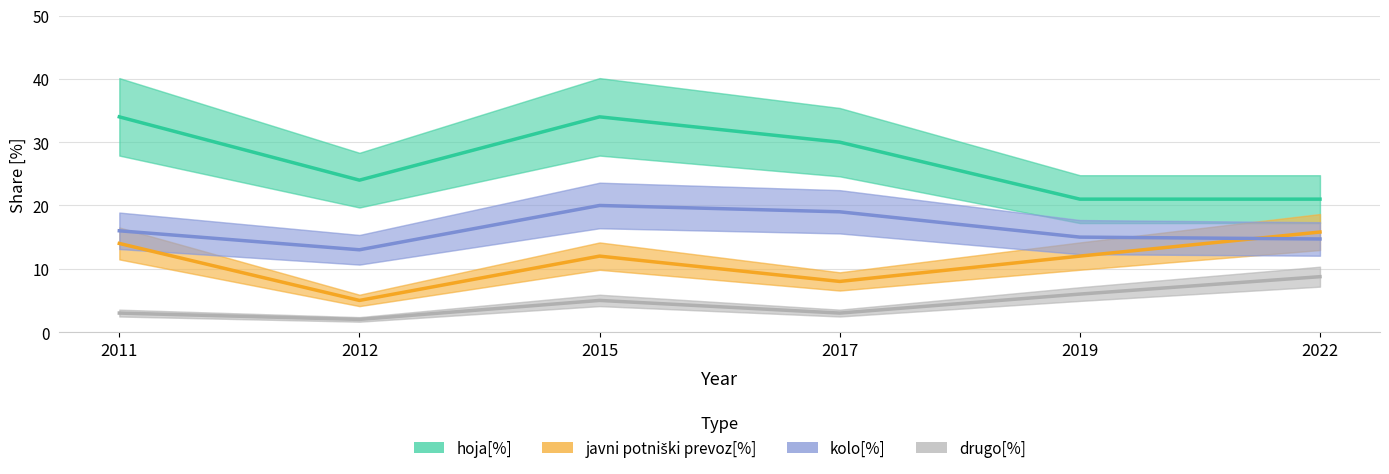

The value of javni potniški prevoz[%] at 2022 is 7.5. True or false?

False